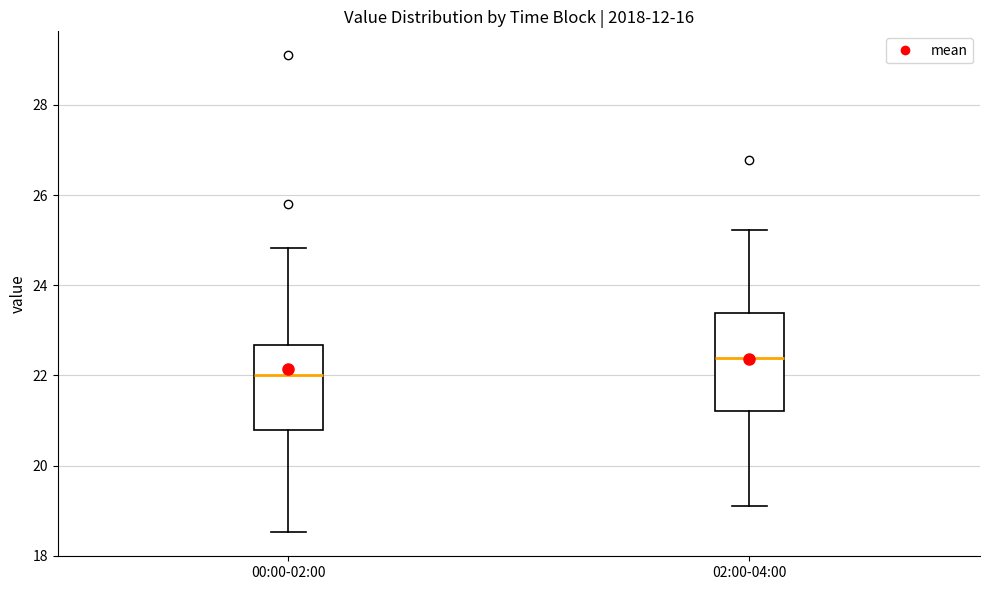

Where does the median line of the box for 02:00-04:00 sit on the y-axis? The values are not printed on the chart, so give them approximately, as read against the axis.

22.4